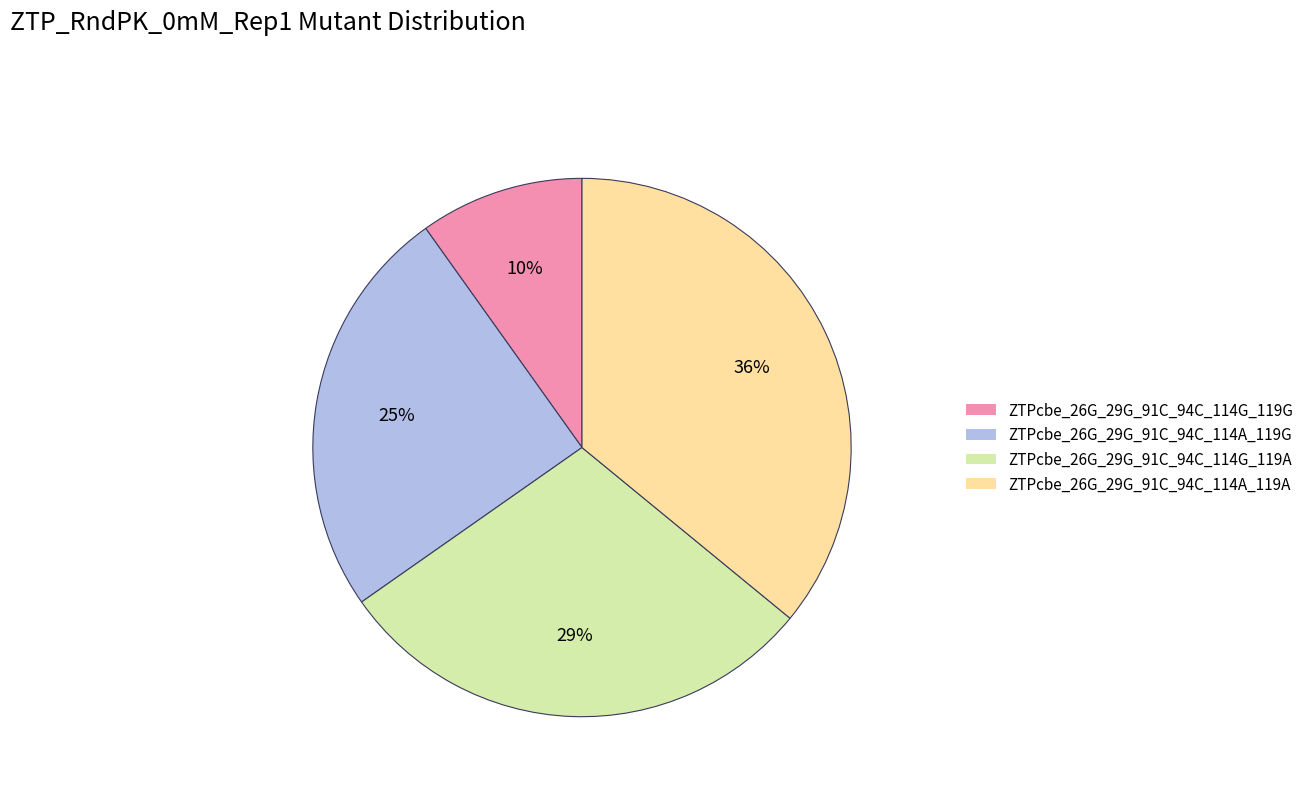

Does any single category account for the majority?

No